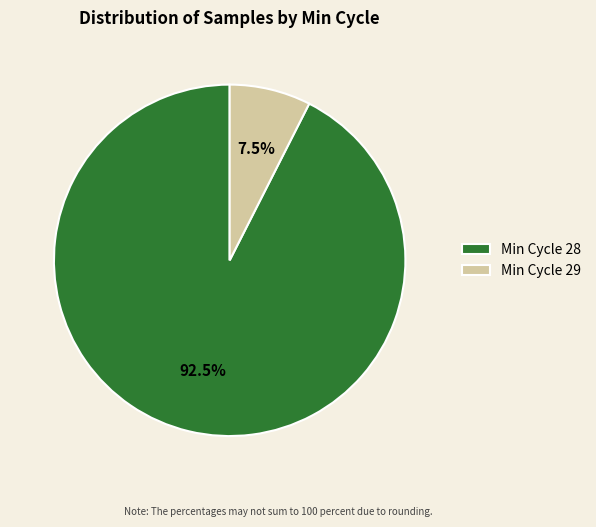

Which slice is the largest?

Min Cycle 28